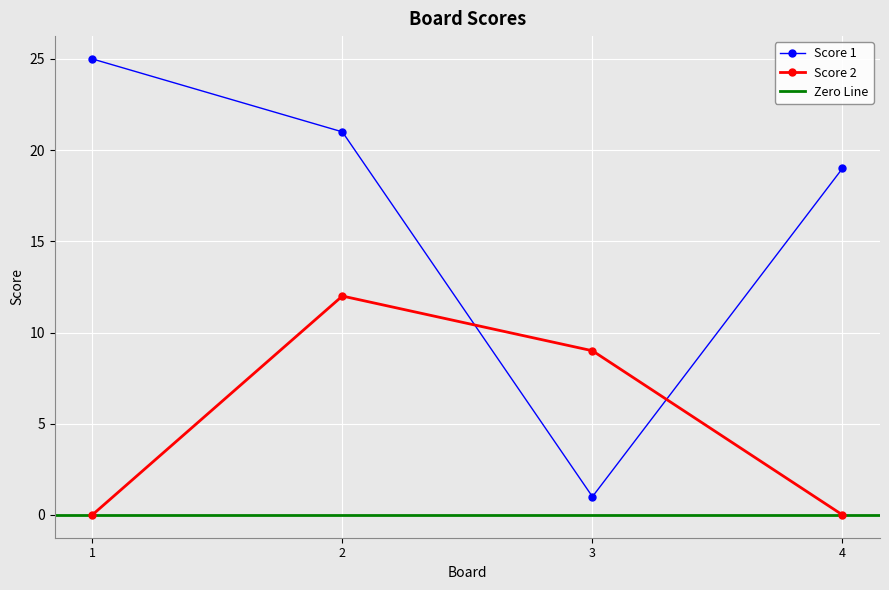

True or false: Score 1 has more than 2 points higher than both neighbors.

False